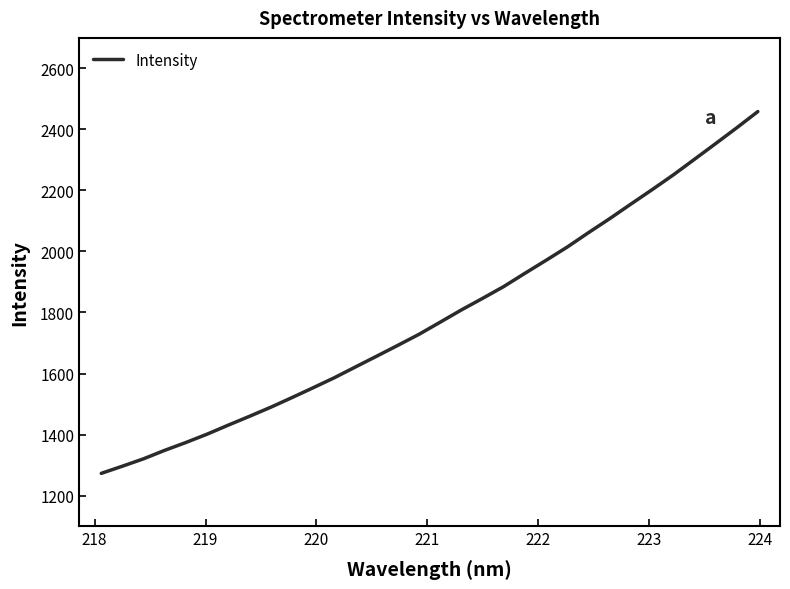

What is the greatest value displayed?

2458.5